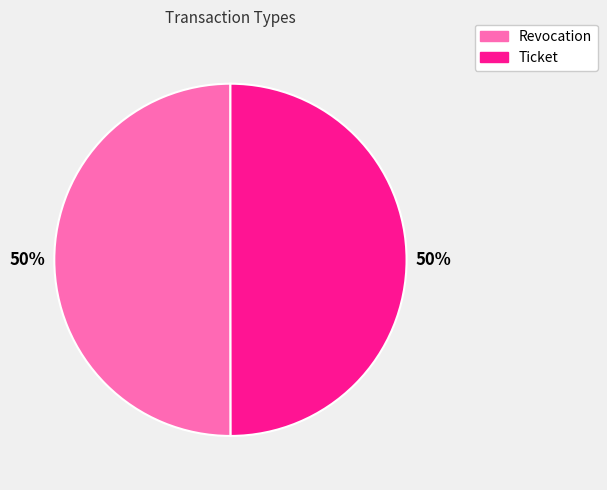

To the nearest percent, what is the combined percentage of Ticket and Revocation?

100%